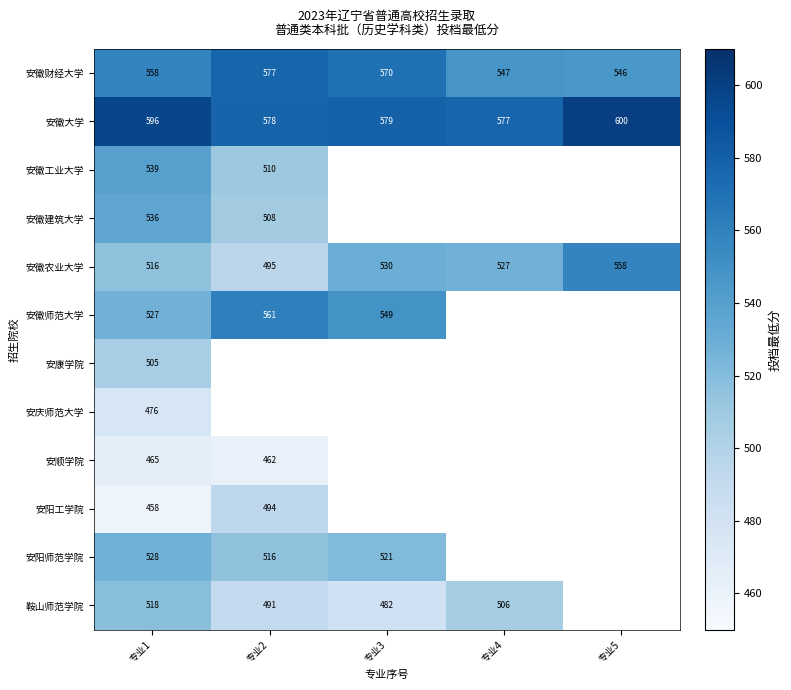

What is the average value of the 安徽农业大学 series?

525